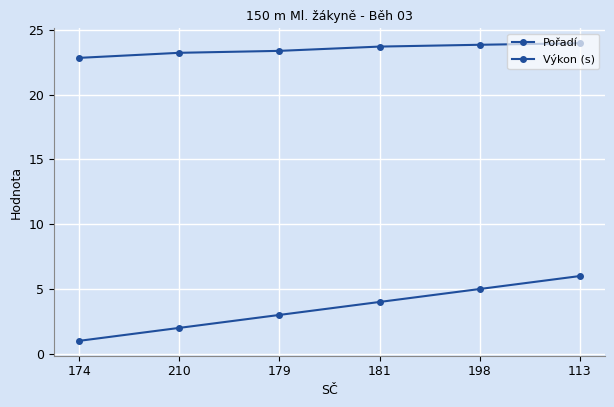

Reading left to right, list all the values displayed in this chart.

Pořadí: 1.0	2.0	3.0	4.0	5.0	6.0
Výkon (s): 22.8	23.2	23.4	23.7	23.8	24.0